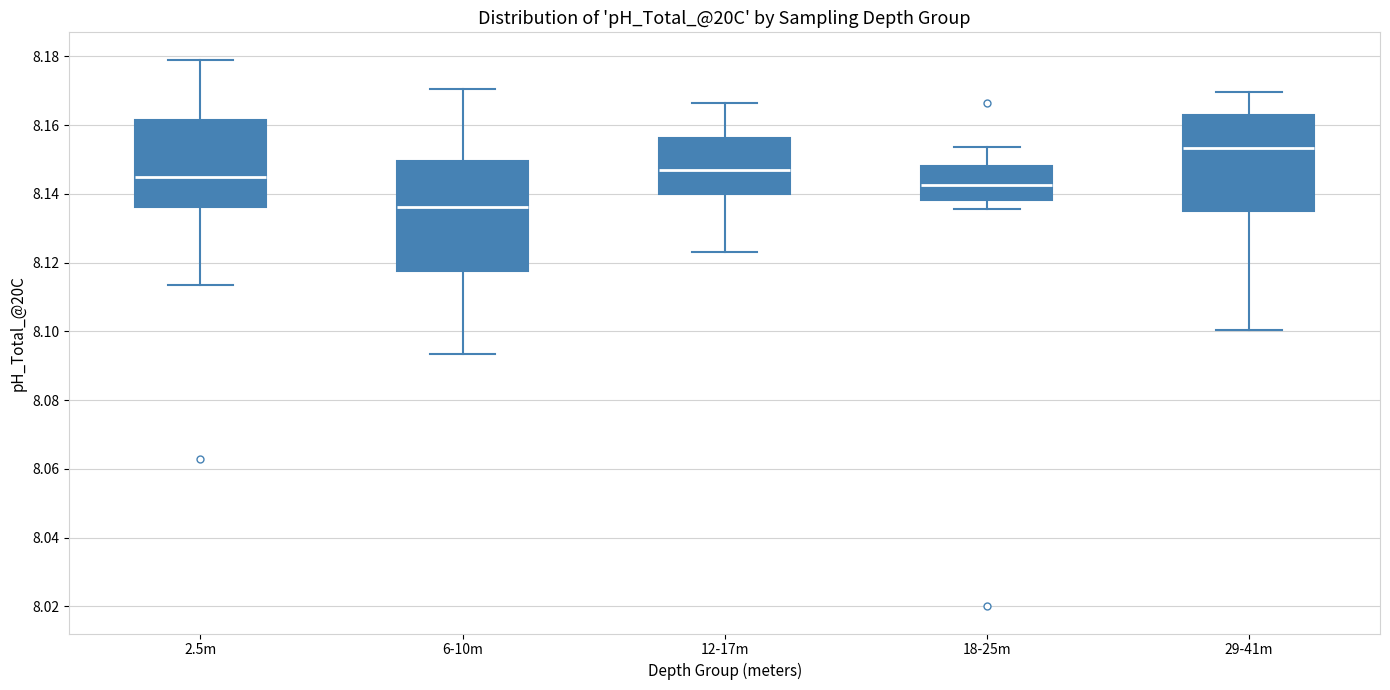

Which box has the highest median line?

29-41m